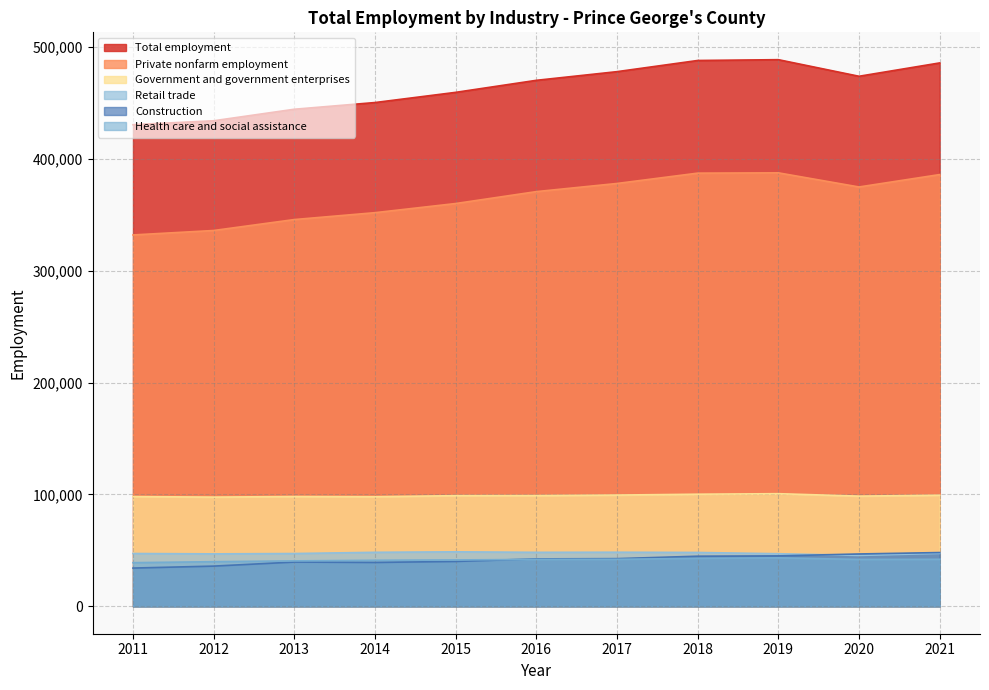

Is the value of Total employment at 2020 greater than the value of Retail trade at 2011?

Yes